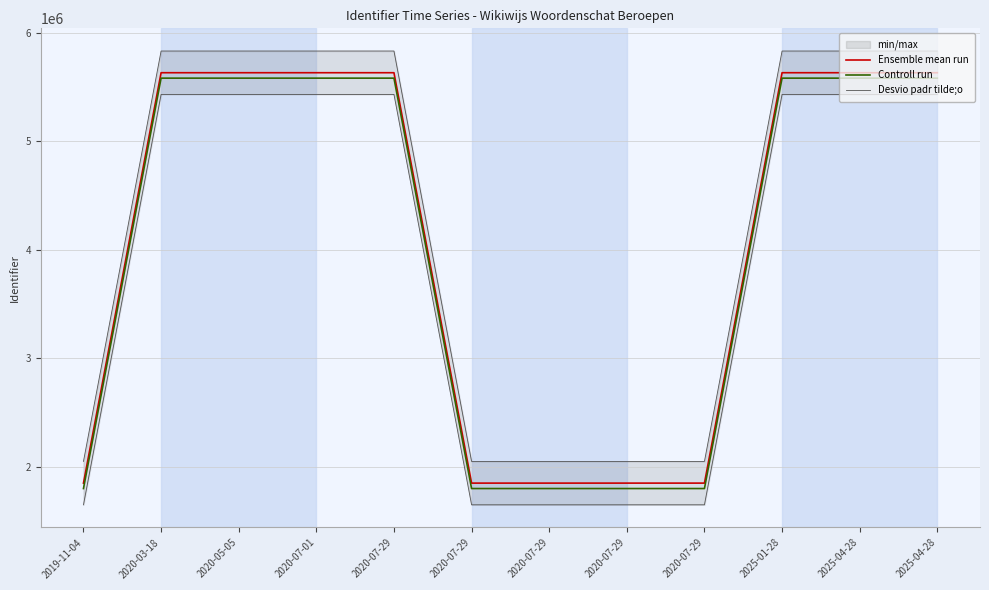

What is the label of the 9th point from the right?

2020-07-01